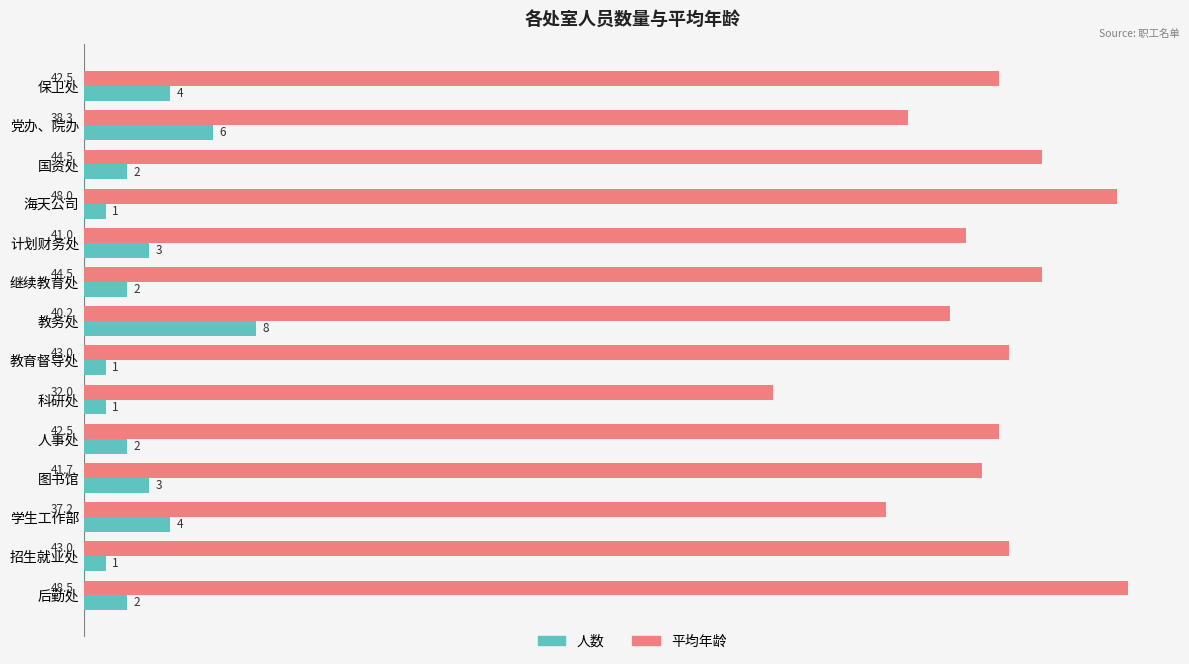

What is the highest value of the 平均年龄 series?

48.5